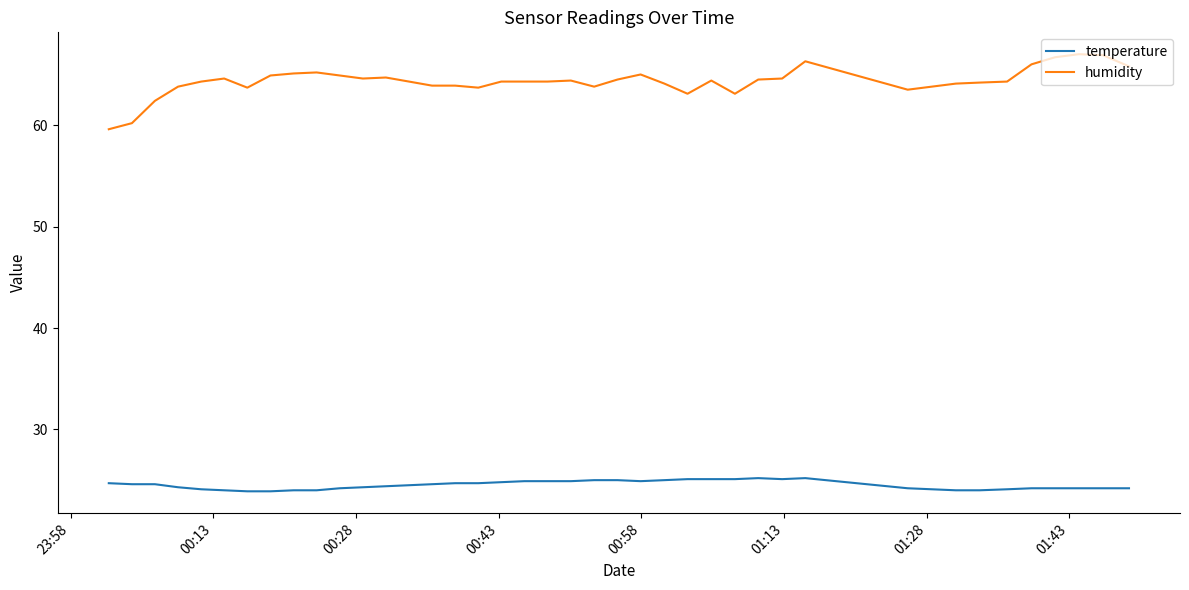

What is the difference between the maximum and minimum values in the humidity series?

7.4